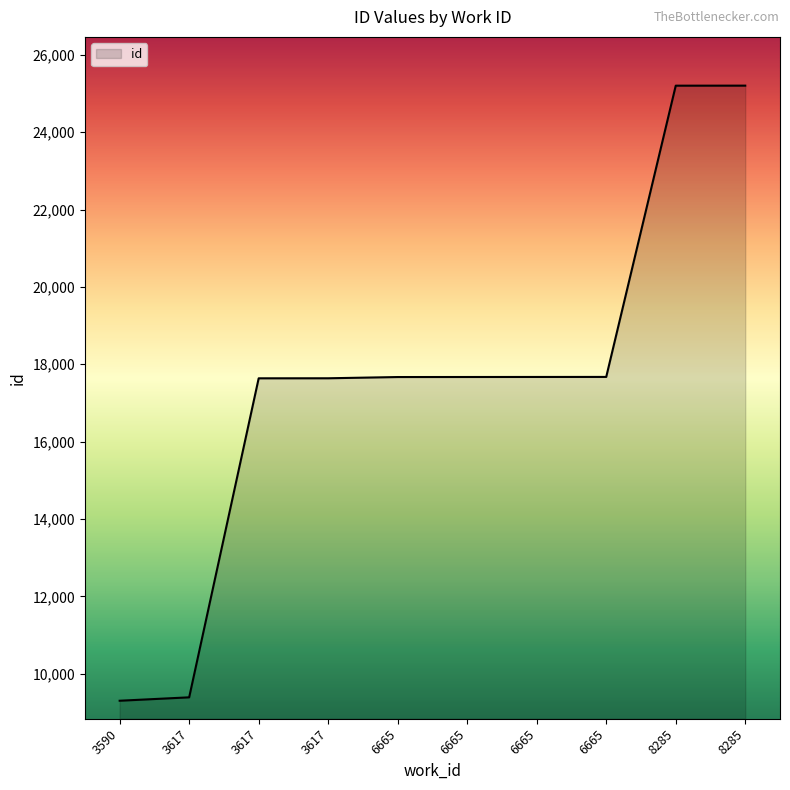

True or false: there are more than 2 points higher than both neighbors.

False